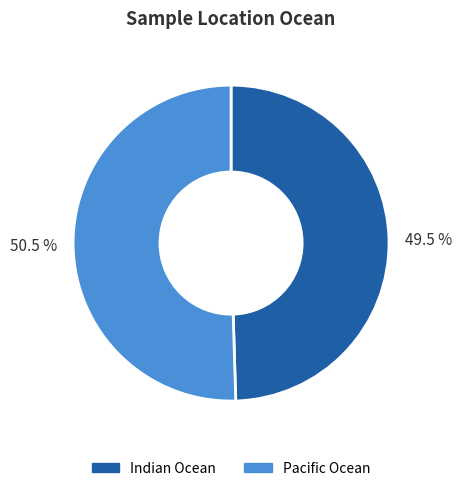

Rank the categories by value from highest to lowest.

Pacific Ocean, Indian Ocean